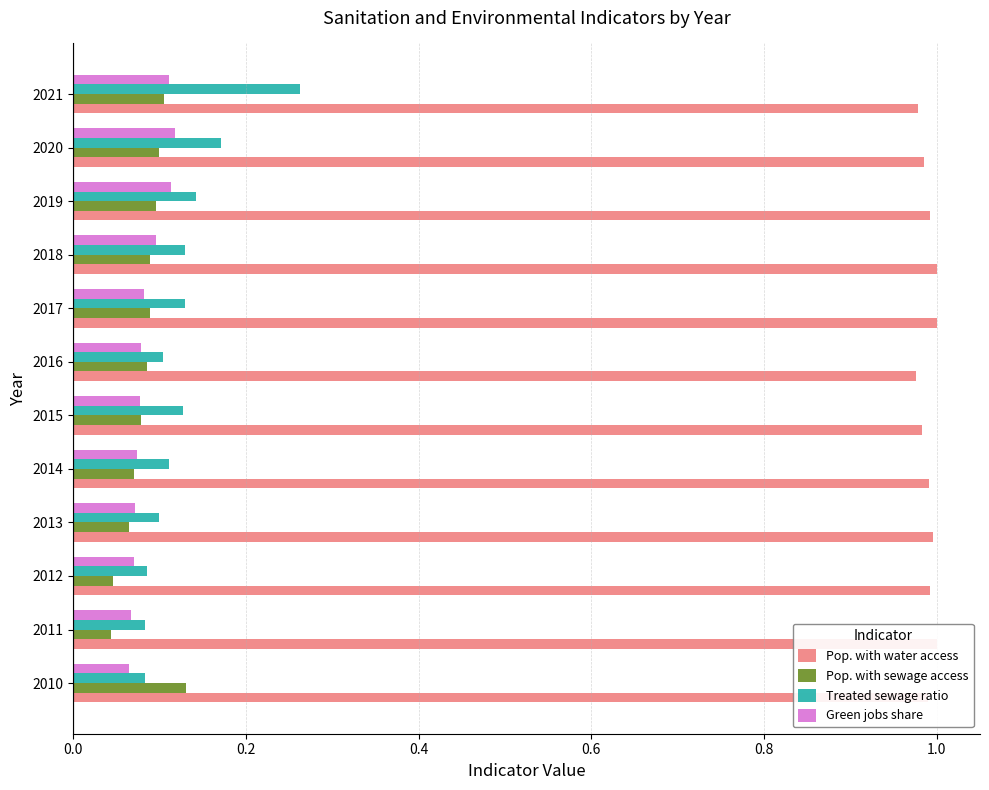

Which series changed the most between 2013 and 2018?

Treated sewage ratio